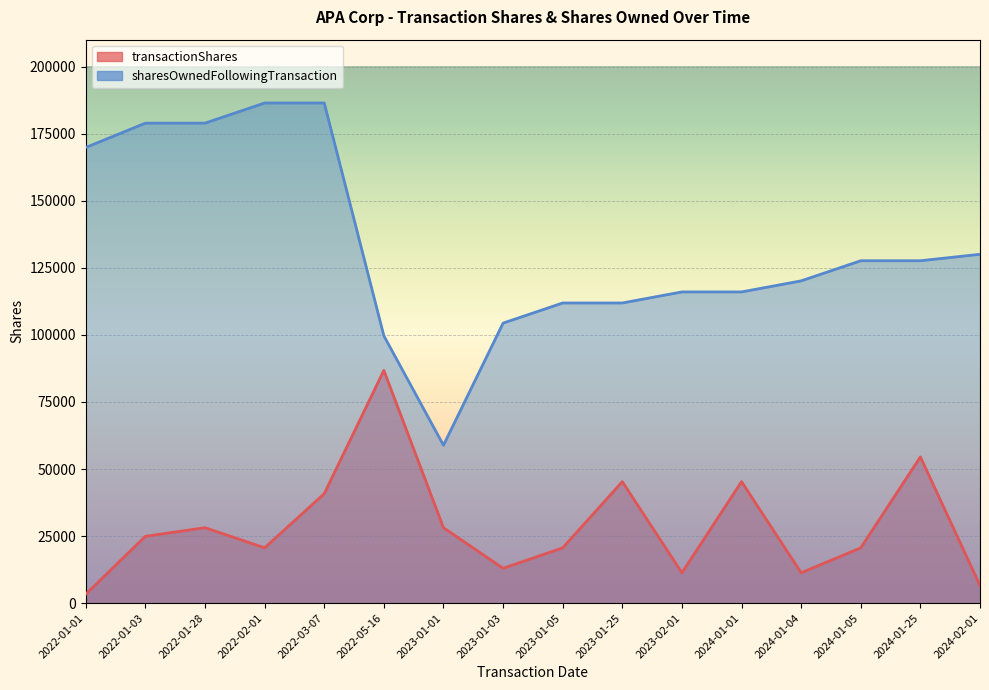

At which category does the chart reach its peak across all series?

2022-02-01